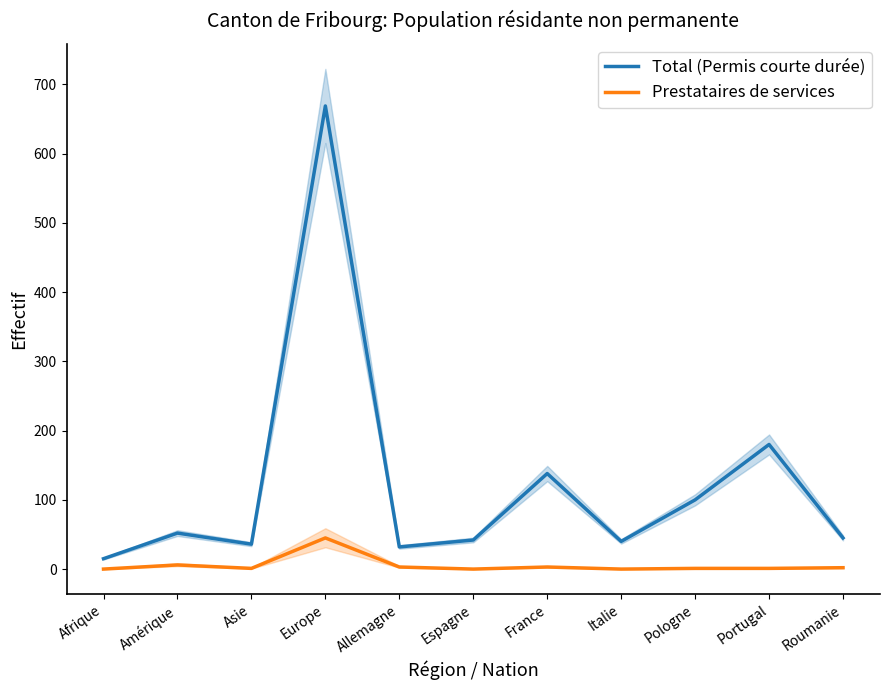

Does the chart display data point markers on the line(s)?

No